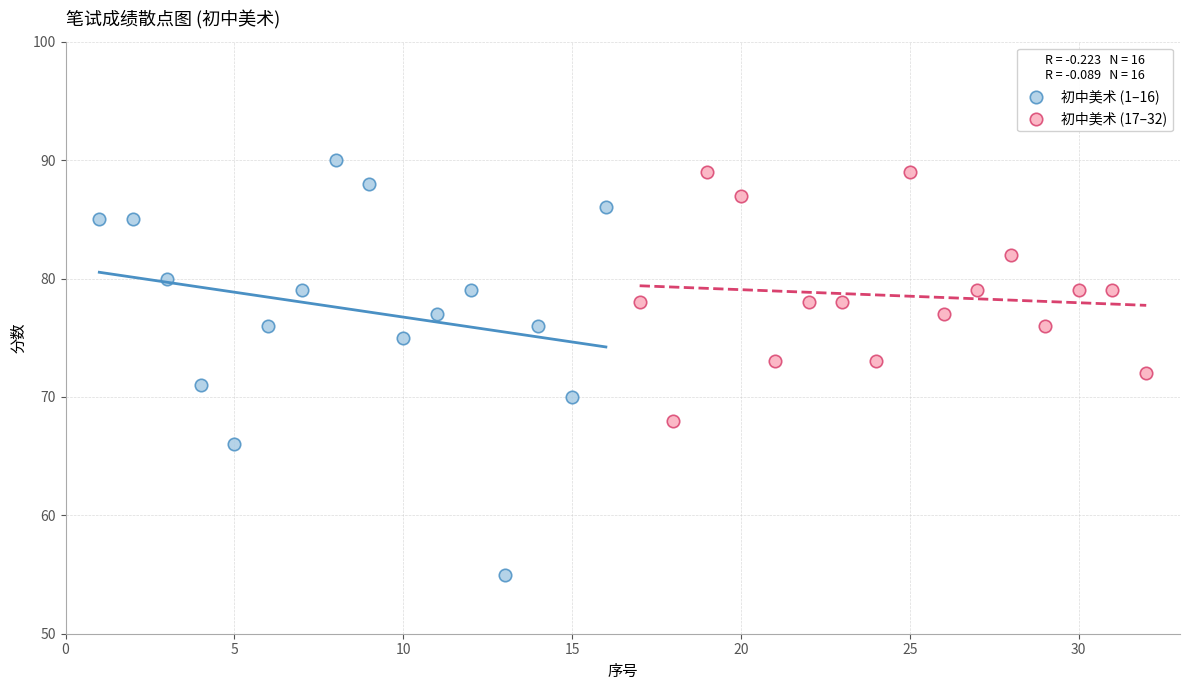

What are all the series names shown in the legend?

初中美术 (1–16), 初中美术 (17–32)